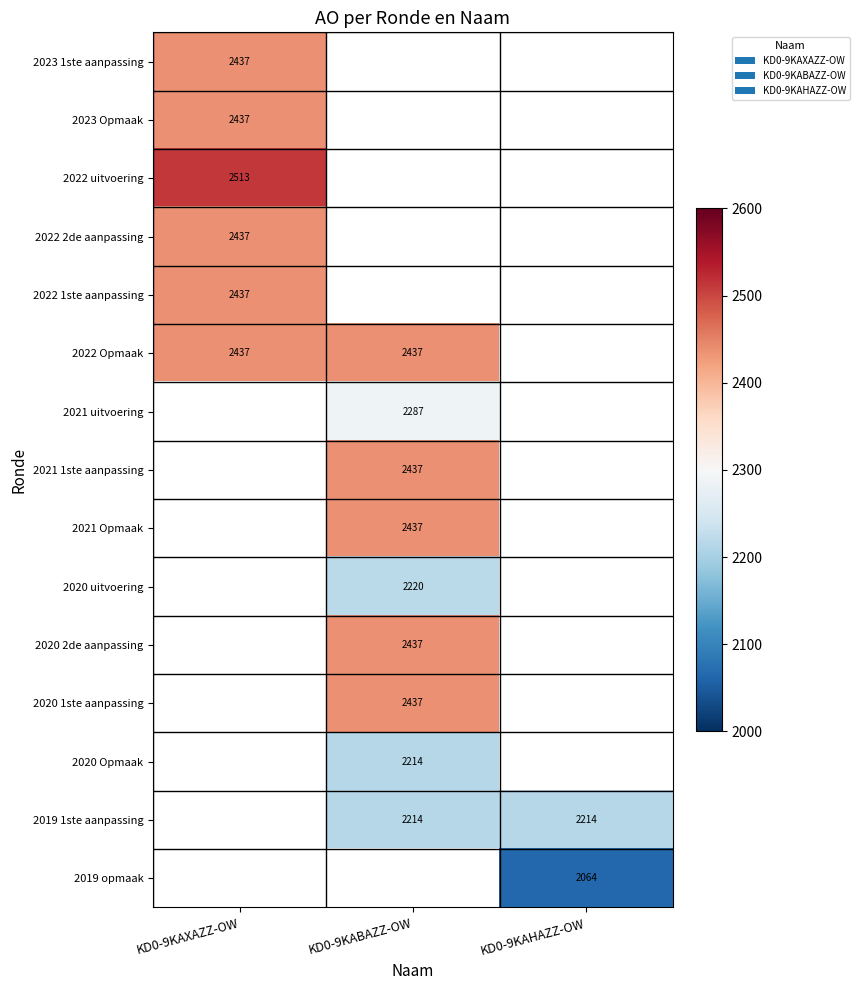

What is the greatest value displayed?

2513.0